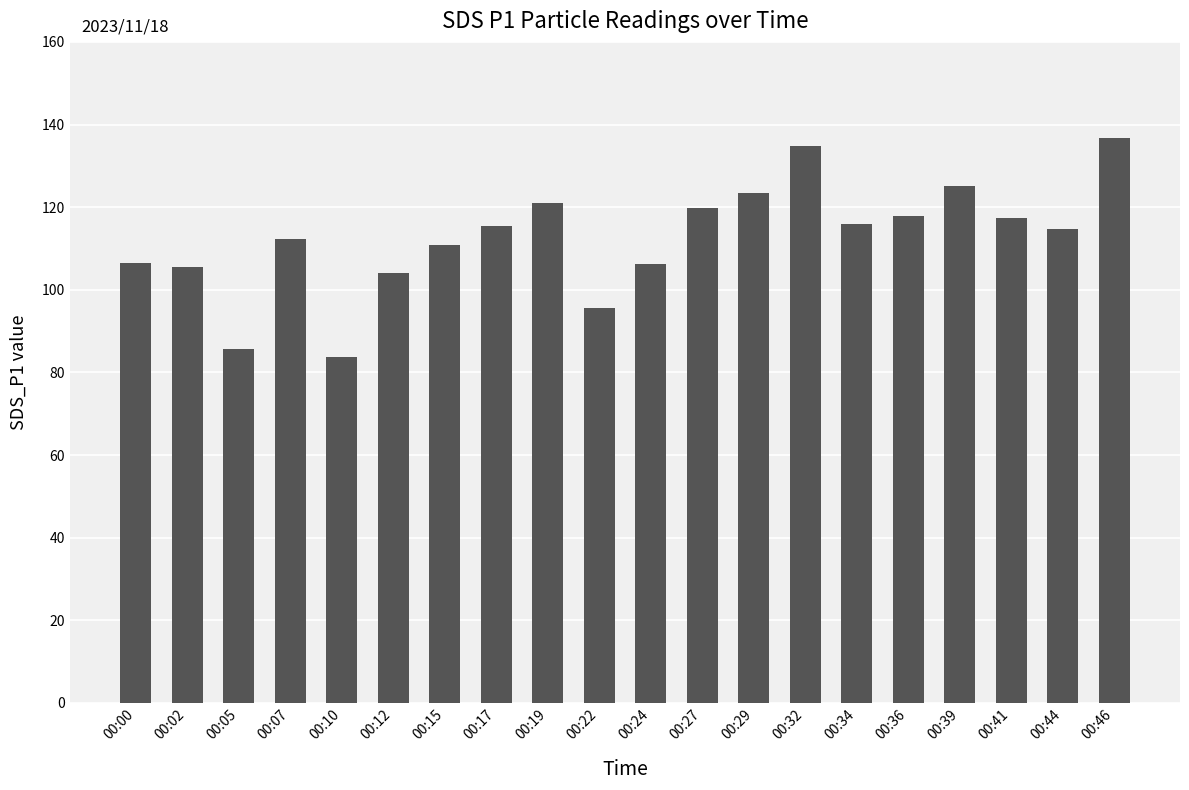

What is the value of the 12th bar from the left?

119.8